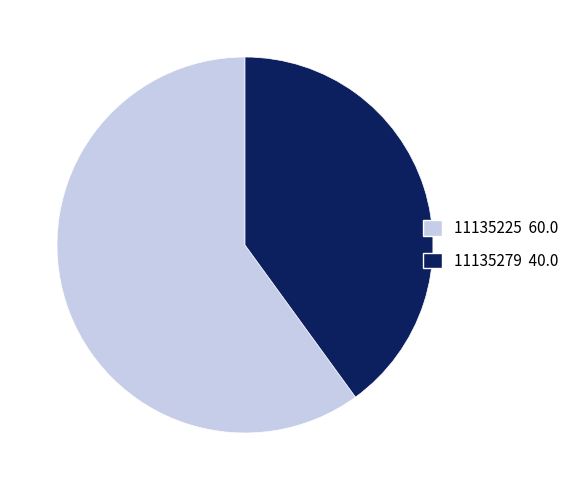

Is it true that 11135279 is 40% of the pie?

True